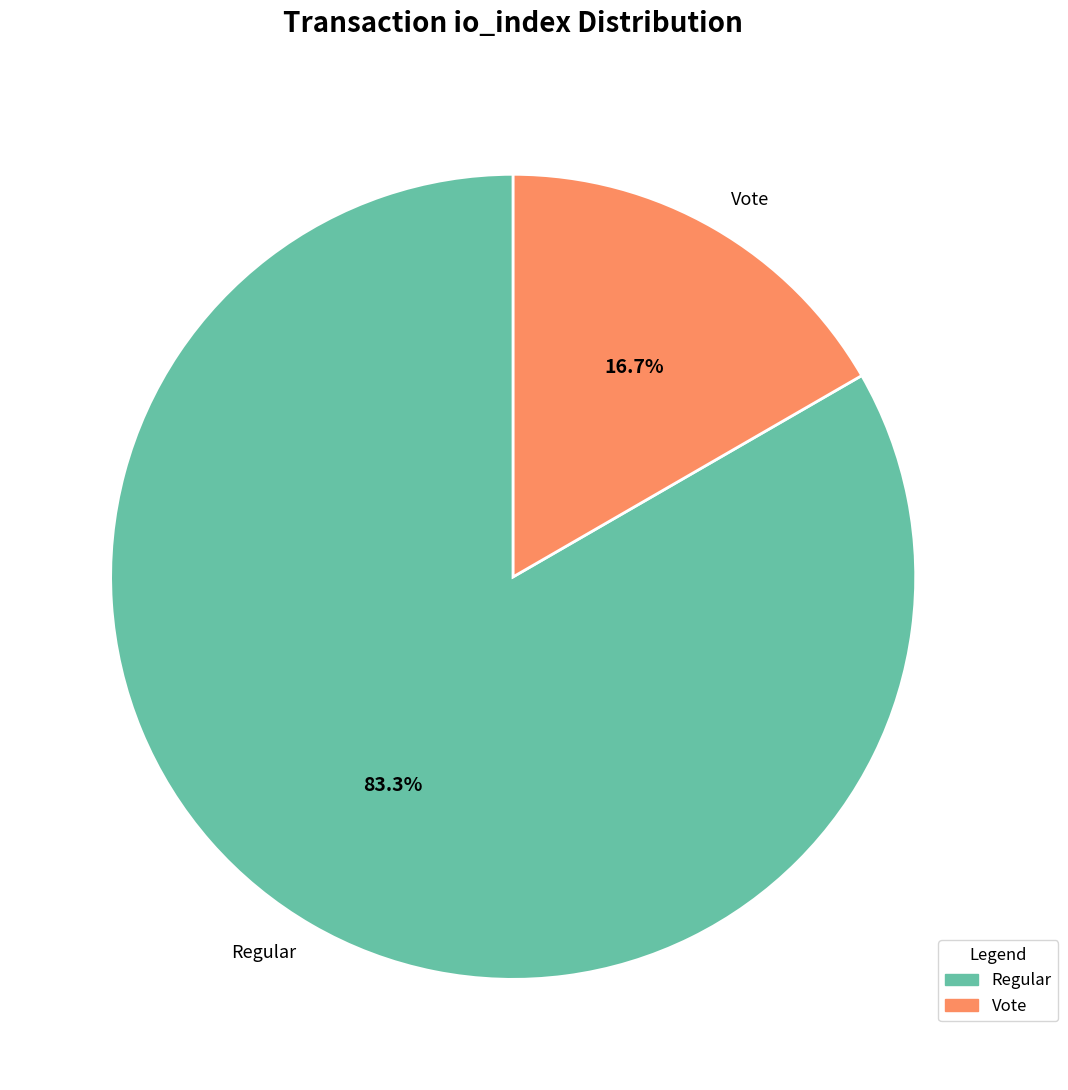

Count the number of slices in the pie.

2